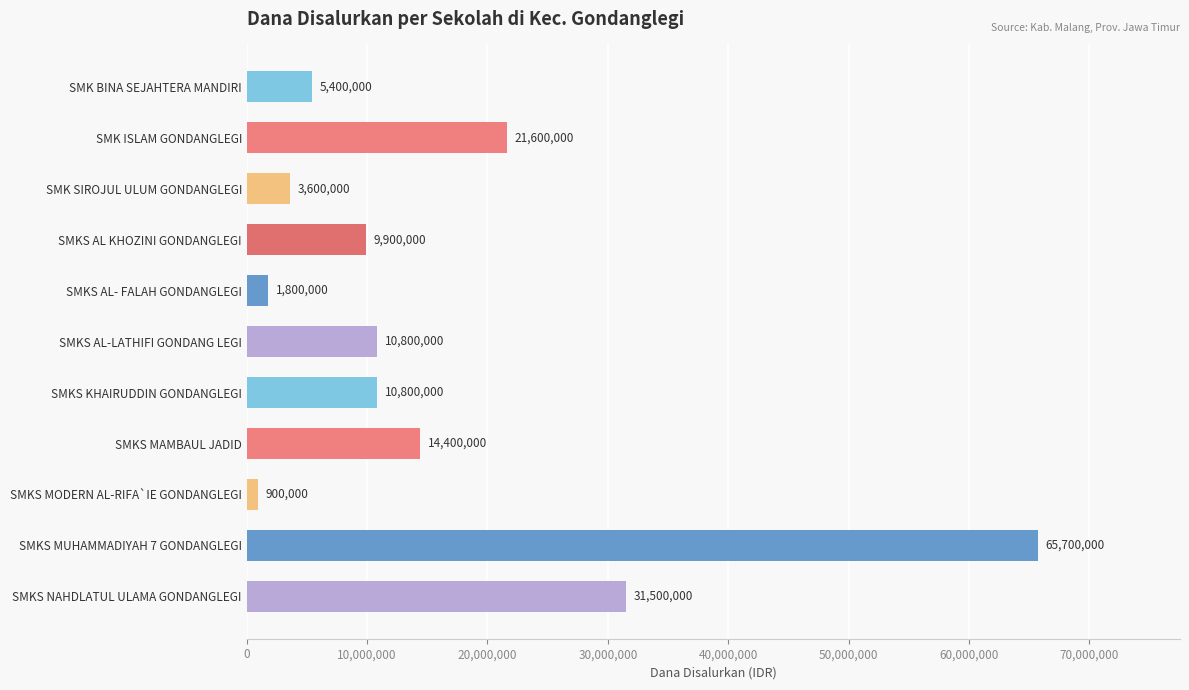

What is the average value?

16036364